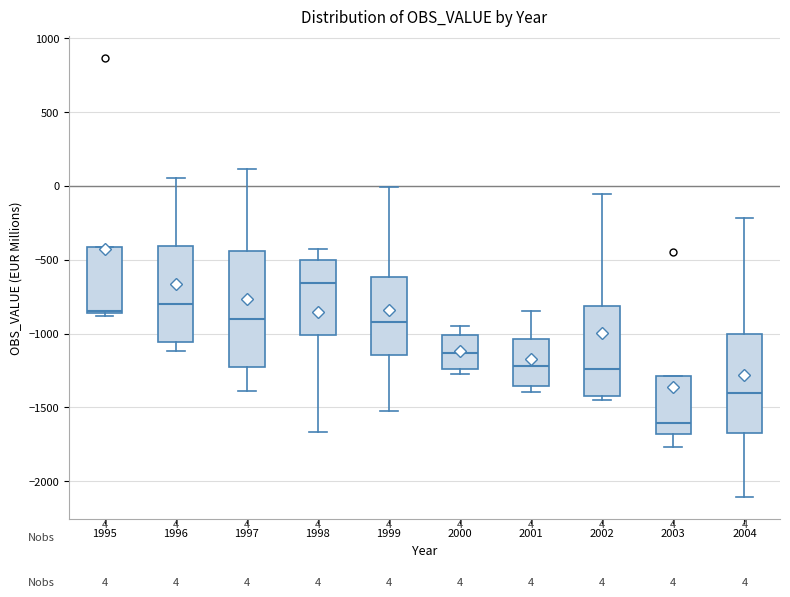

Which box is the tallest, from its lower edge to its upper edge?

1997